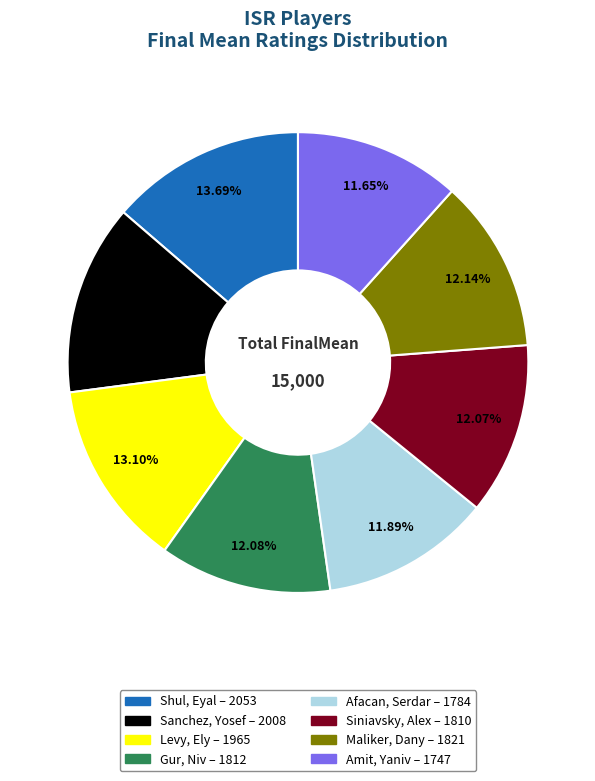

Is it true that Afacan, Serdar is 26% of the pie?

False